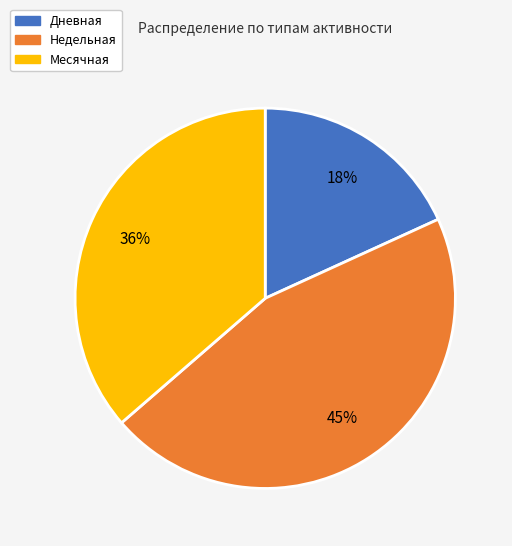

Combined, do Недельная and Дневная account for over 50%?

Yes